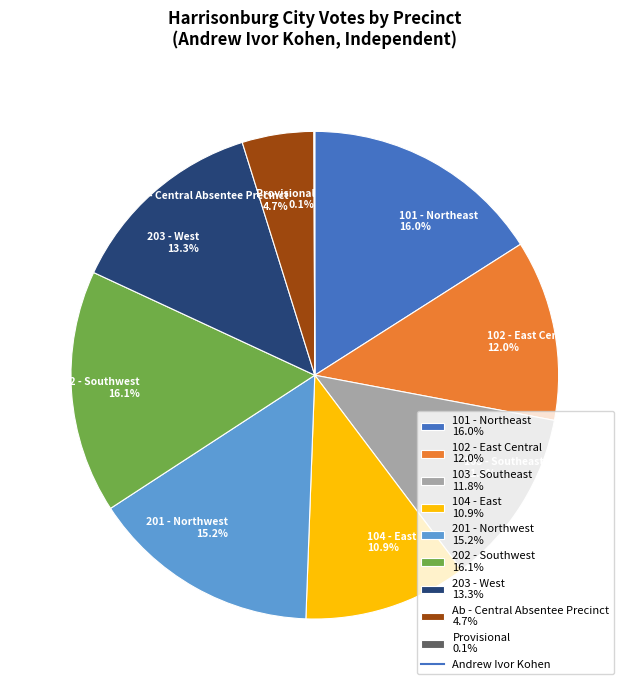

What is the ratio of the value at 102 - East Central to the value at 202 - Southwest?

0.7